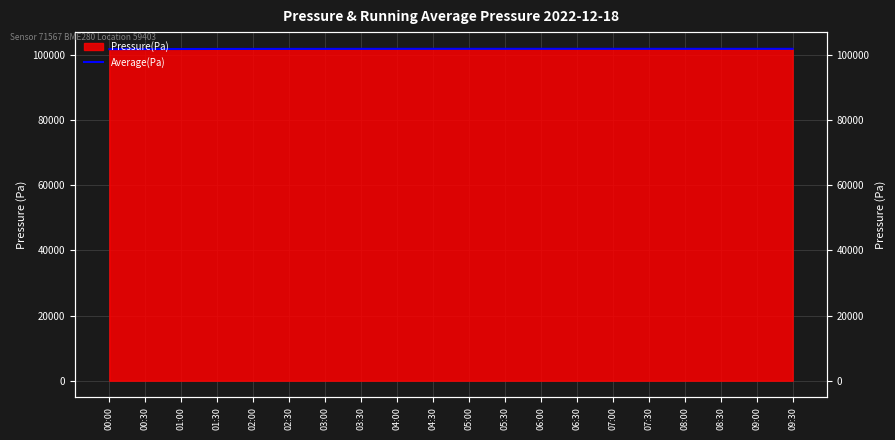

How many data points are less than 101911?

10